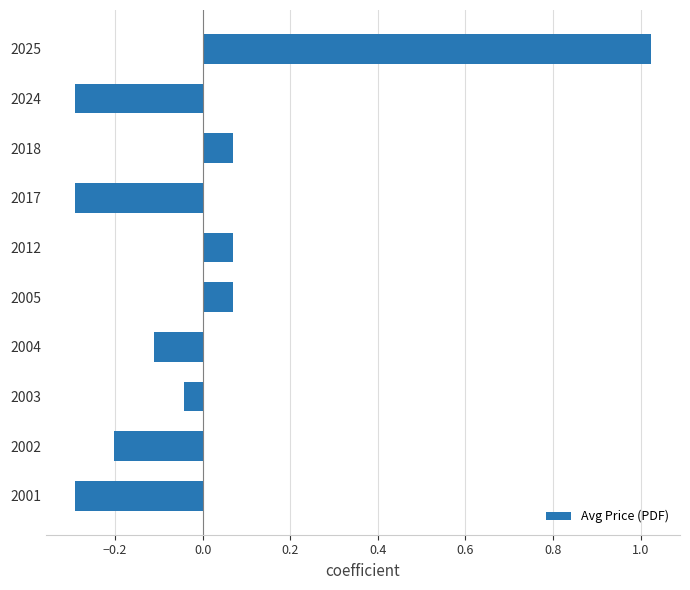

What is the smallest value displayed?

-0.3